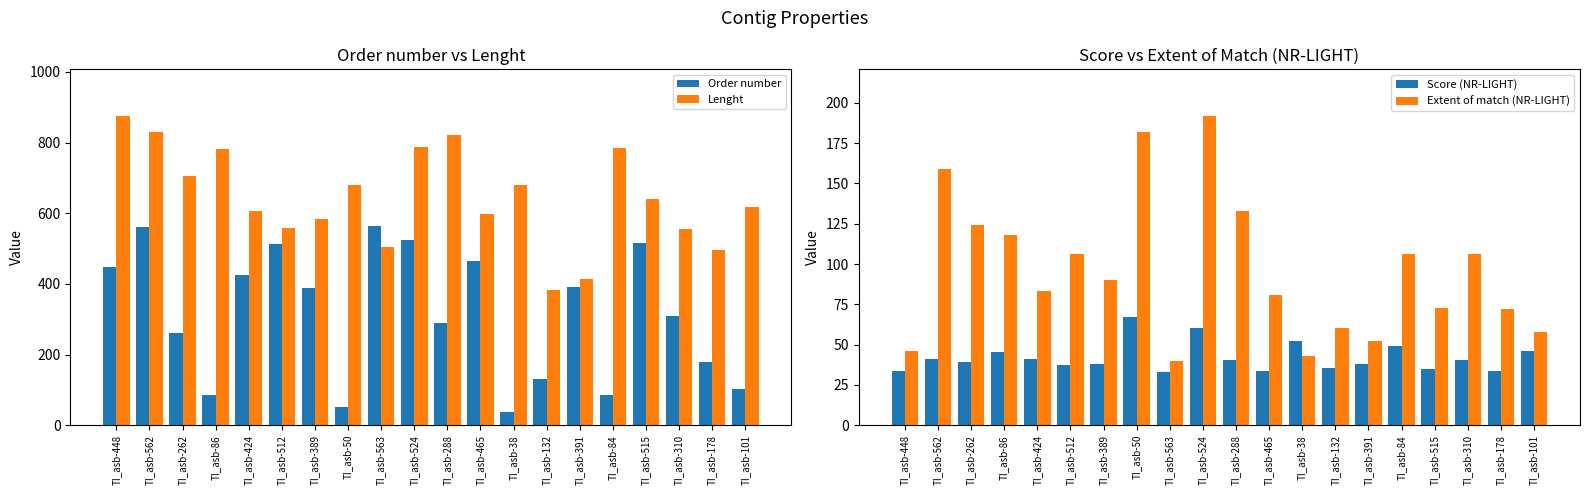

What is the difference between the Order number values at TI_asb-101 and TI_asb-465?

364